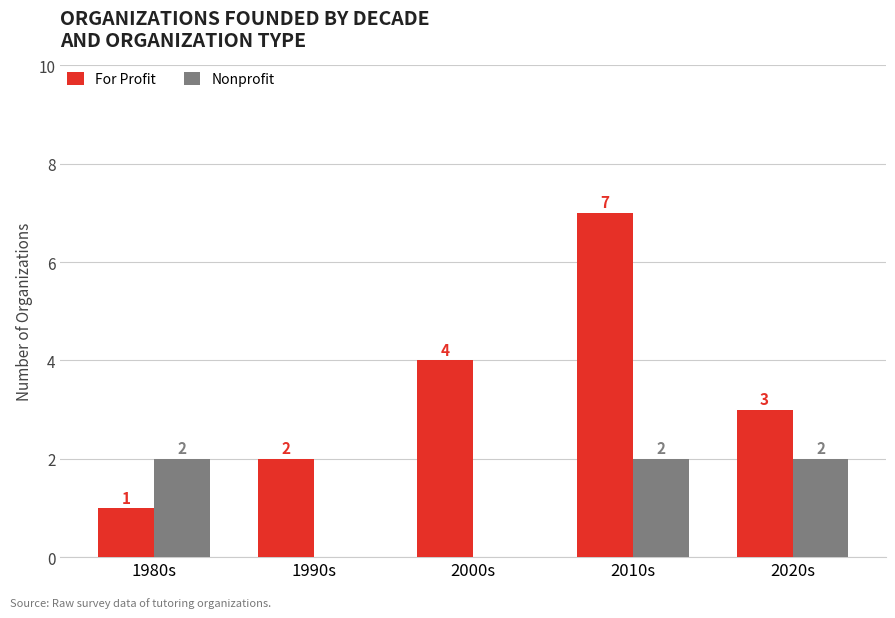

The value of For Profit at 1990s is 3. True or false?

False